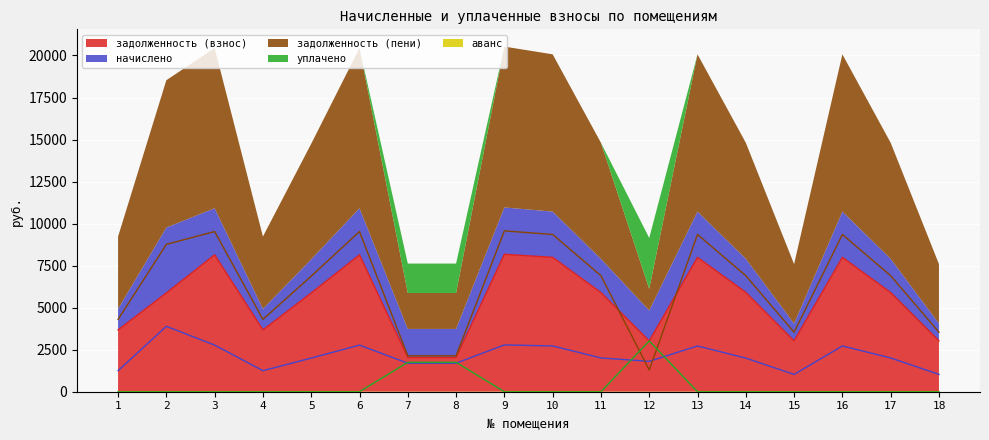

Is it true that уплачено equals 0.0 at 2?

True